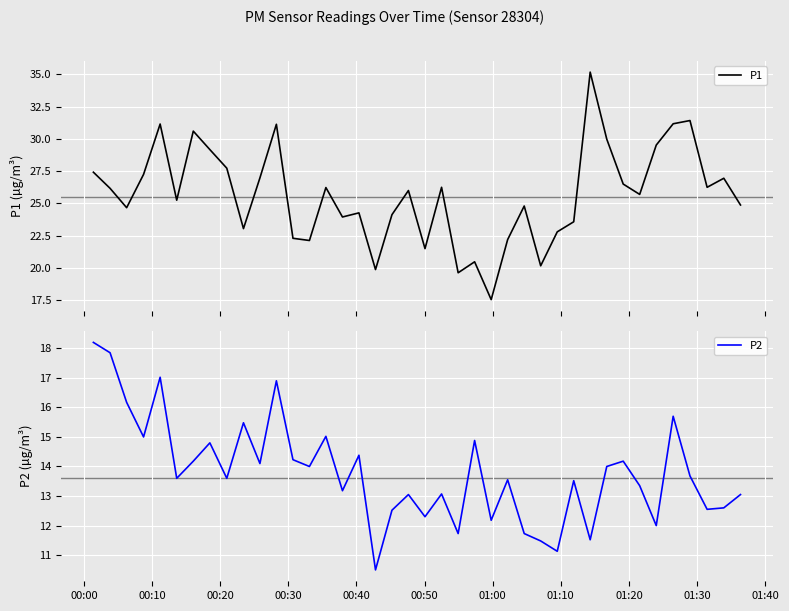

What is the smallest value displayed?

10.5